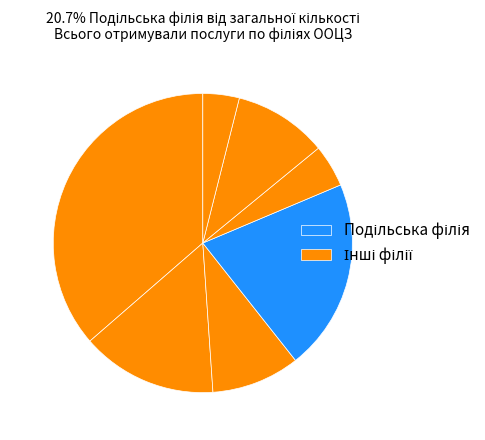

Is there a majority slice in this chart?

No